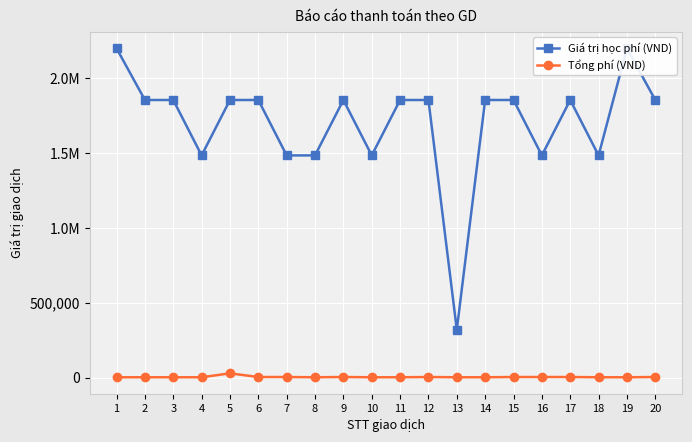

How many interior local peaks does the Tổng phí (VND) series have?

3